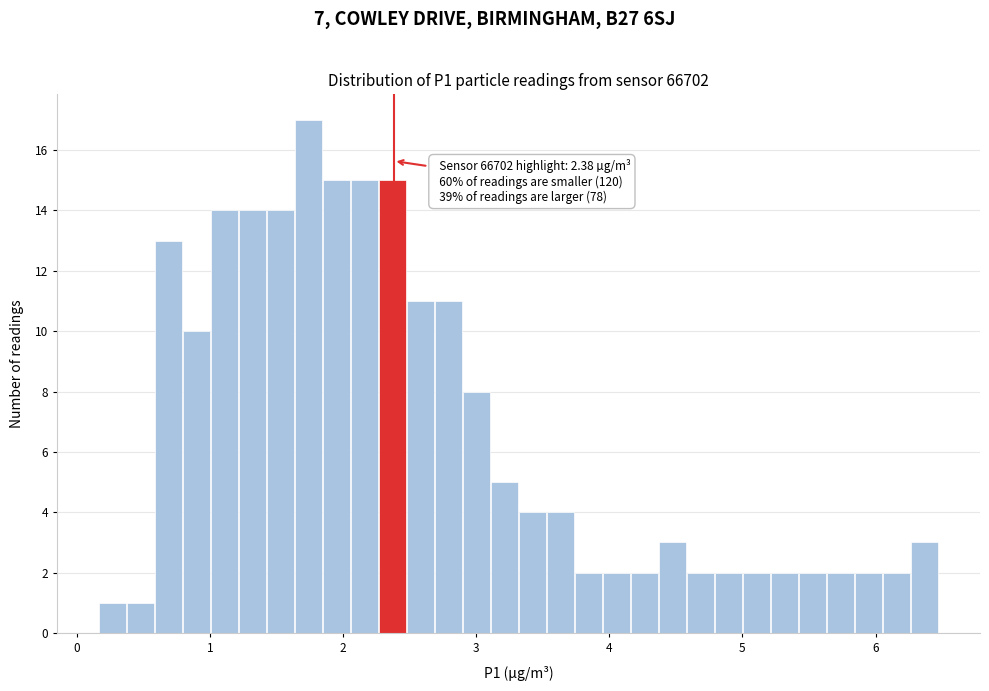

Read against the x-axis, roughly where is the centre of the tallest bar?

1.7